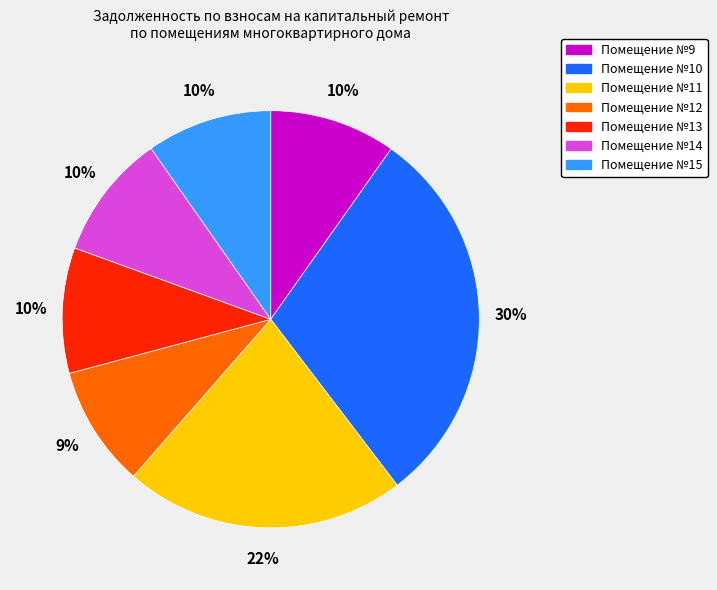

The Помещение №15 slice represents 10% of the pie. True or false?

True